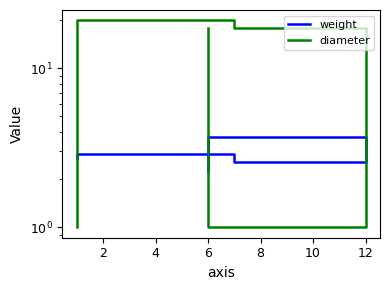

Between 4 and 2, which is larger?

2